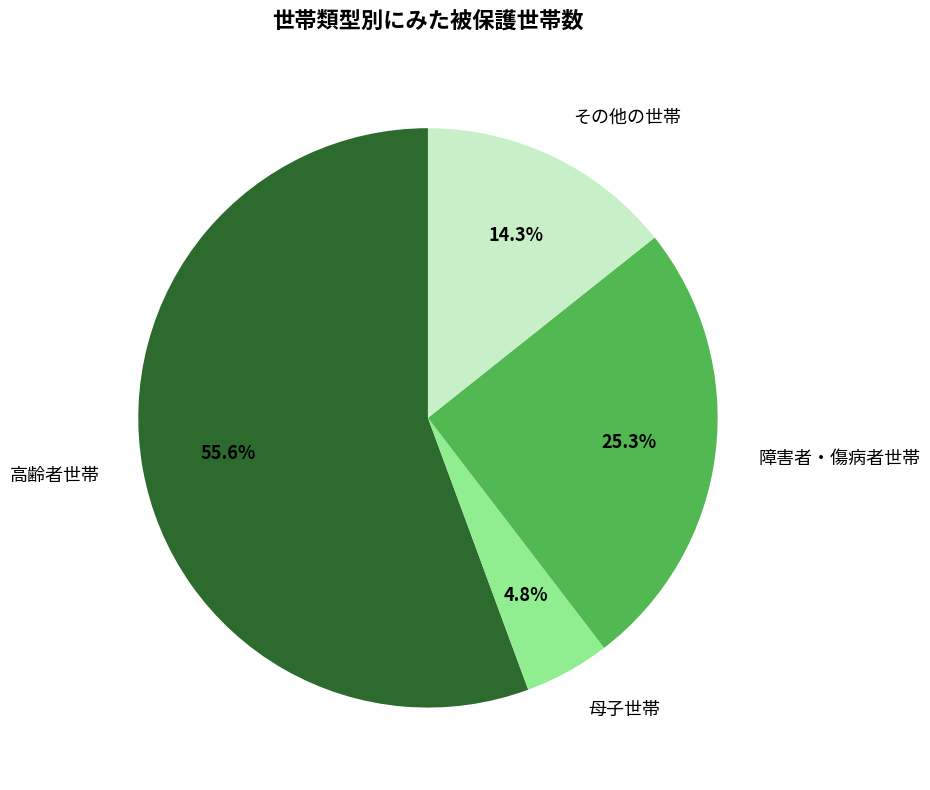

Approximately how many times larger is the value at 高齢者世帯 compared to 障害者・傷病者世帯?

2.2